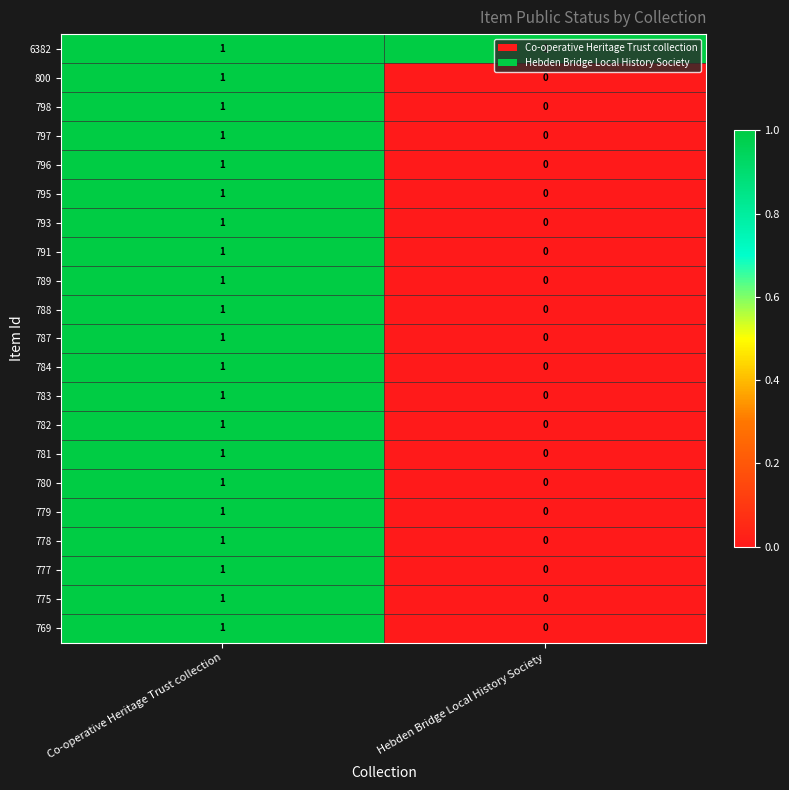

At which category is the sum across all series the highest?

Co-operative Heritage Trust collection